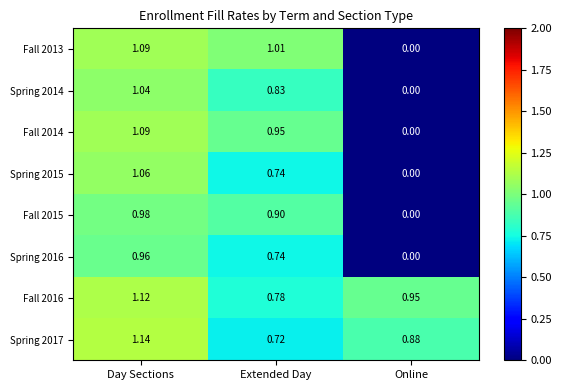

At which label is Fall 2014 closest to 0?

Online